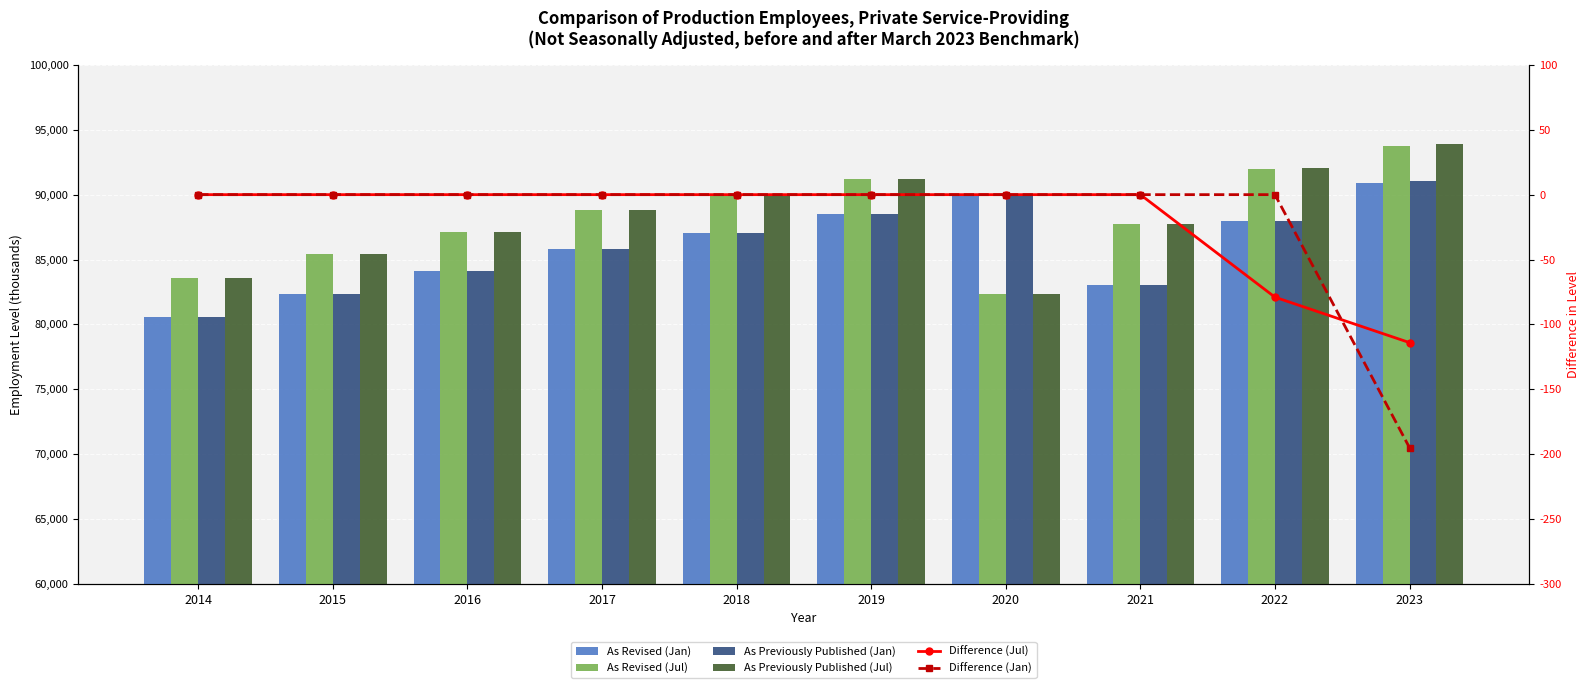

The Difference (Jul) series shows 0 at 2018. True or false?

True